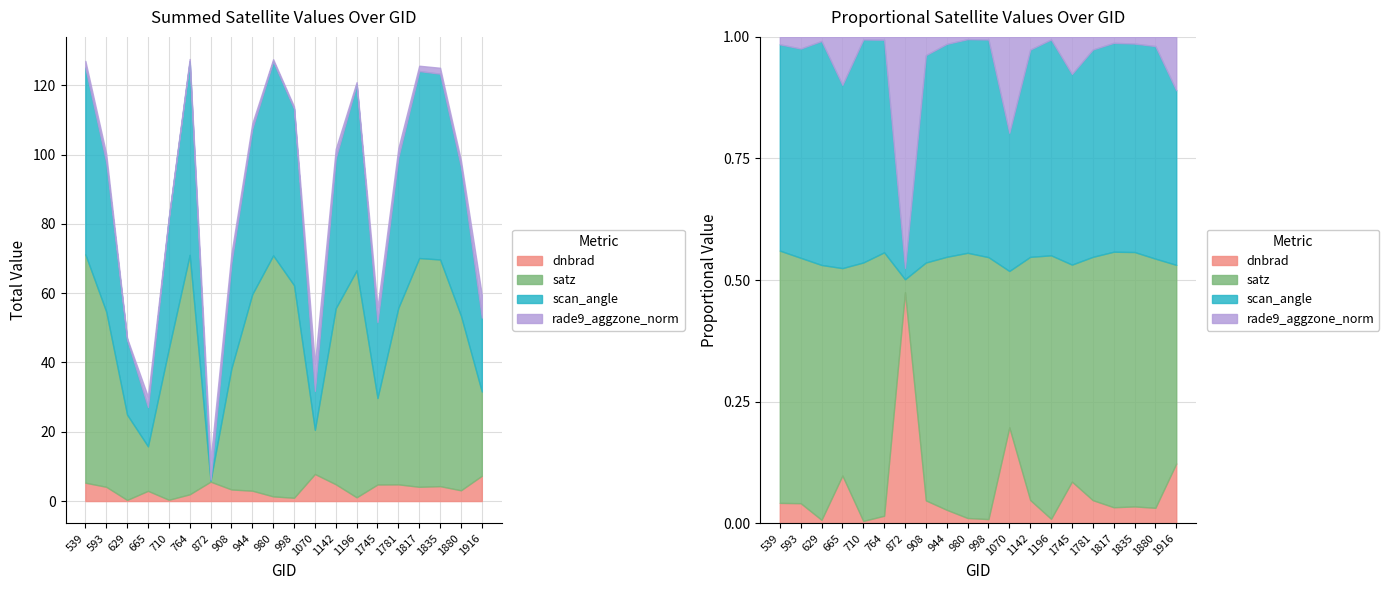

At which label does scan_angle first exceed 43?

539